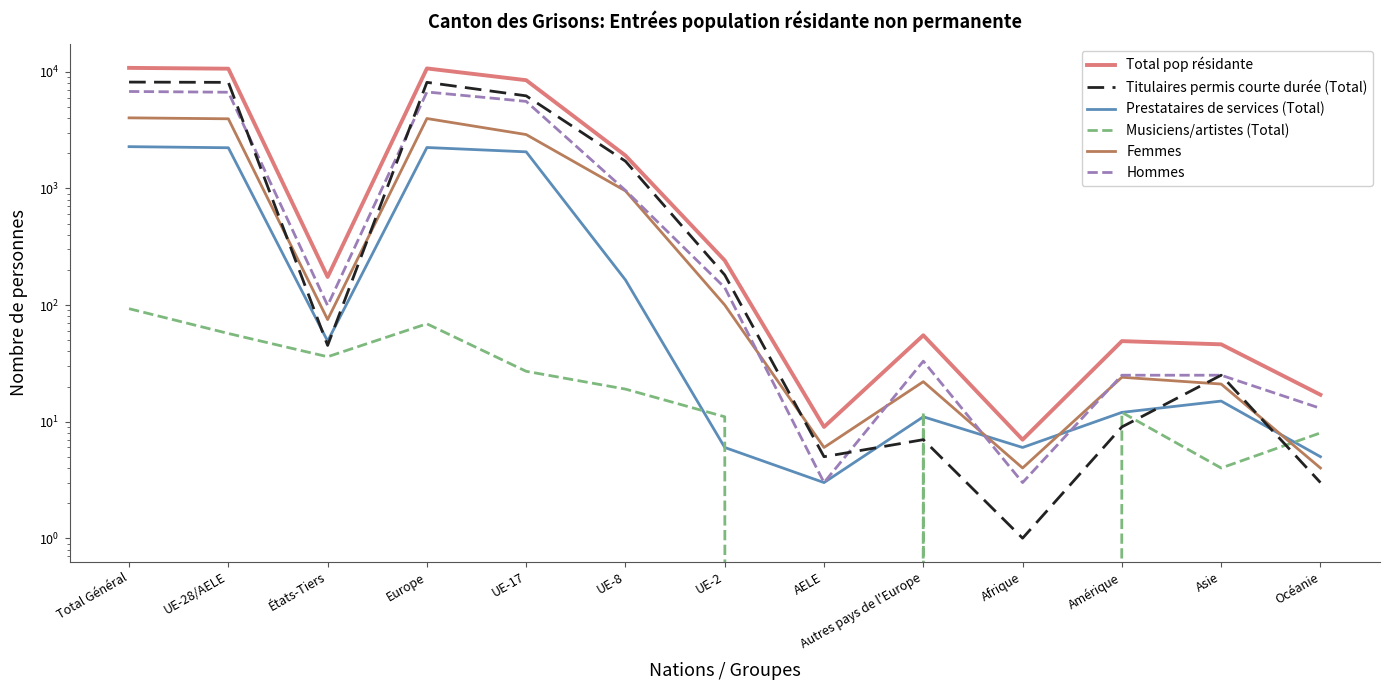

What is the label of the 1st point from the left?

Total Général